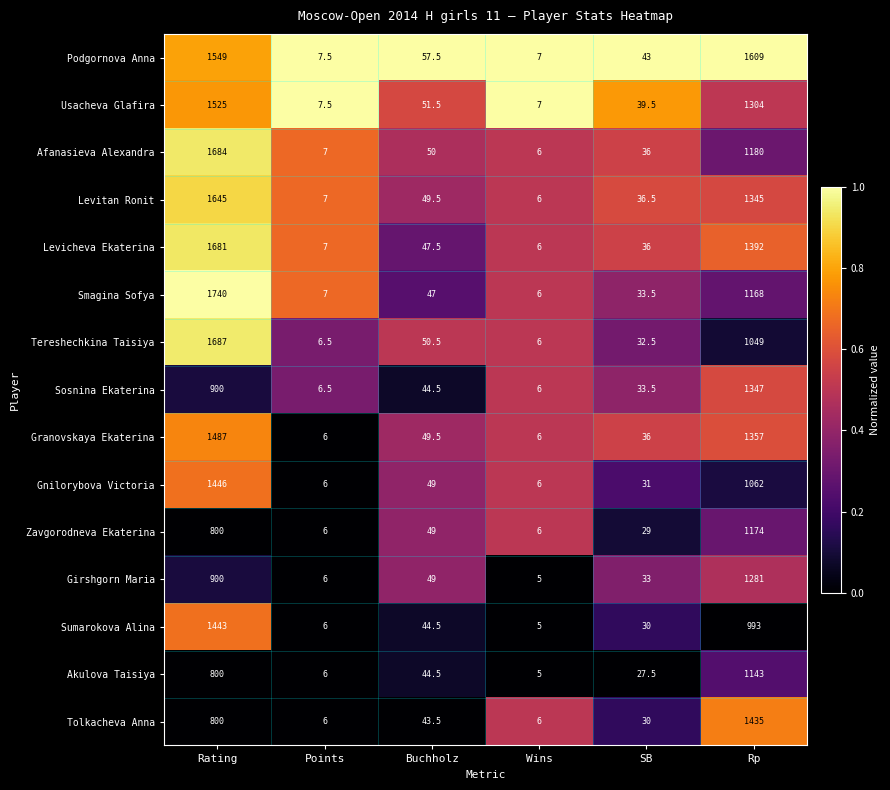

What is the total value across all series at Points?

98.0